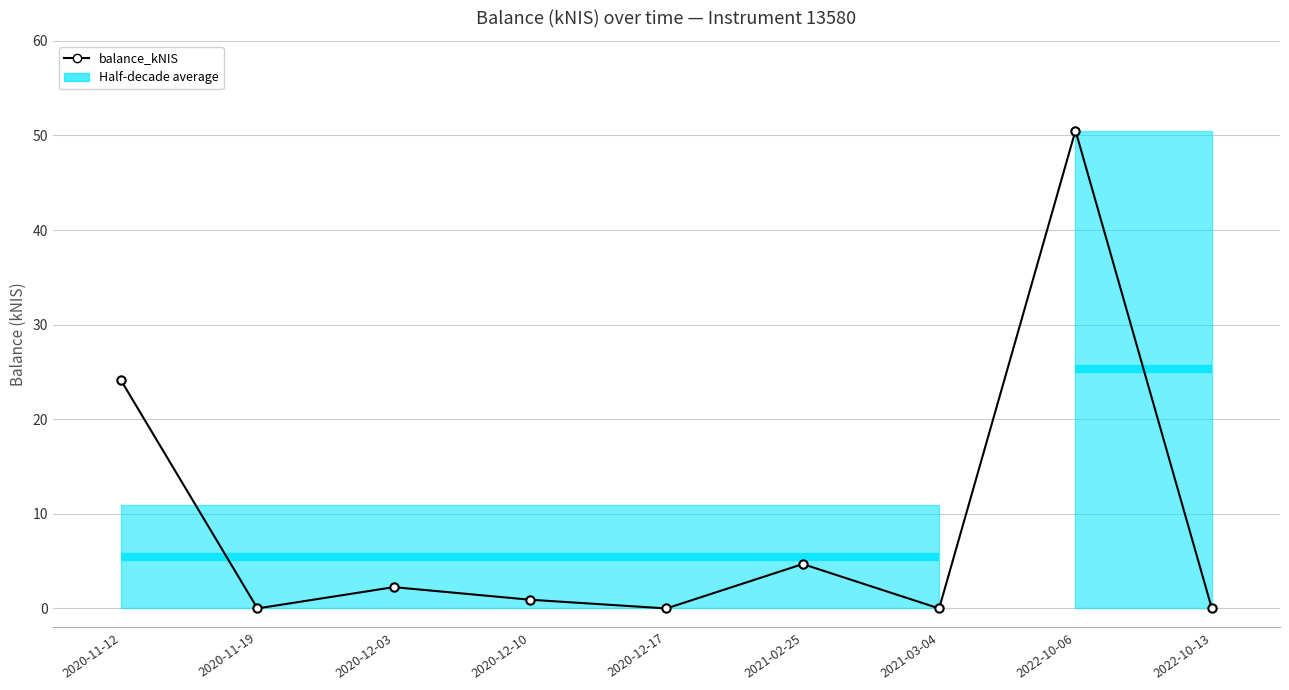

What is the sum of all values?

82.5